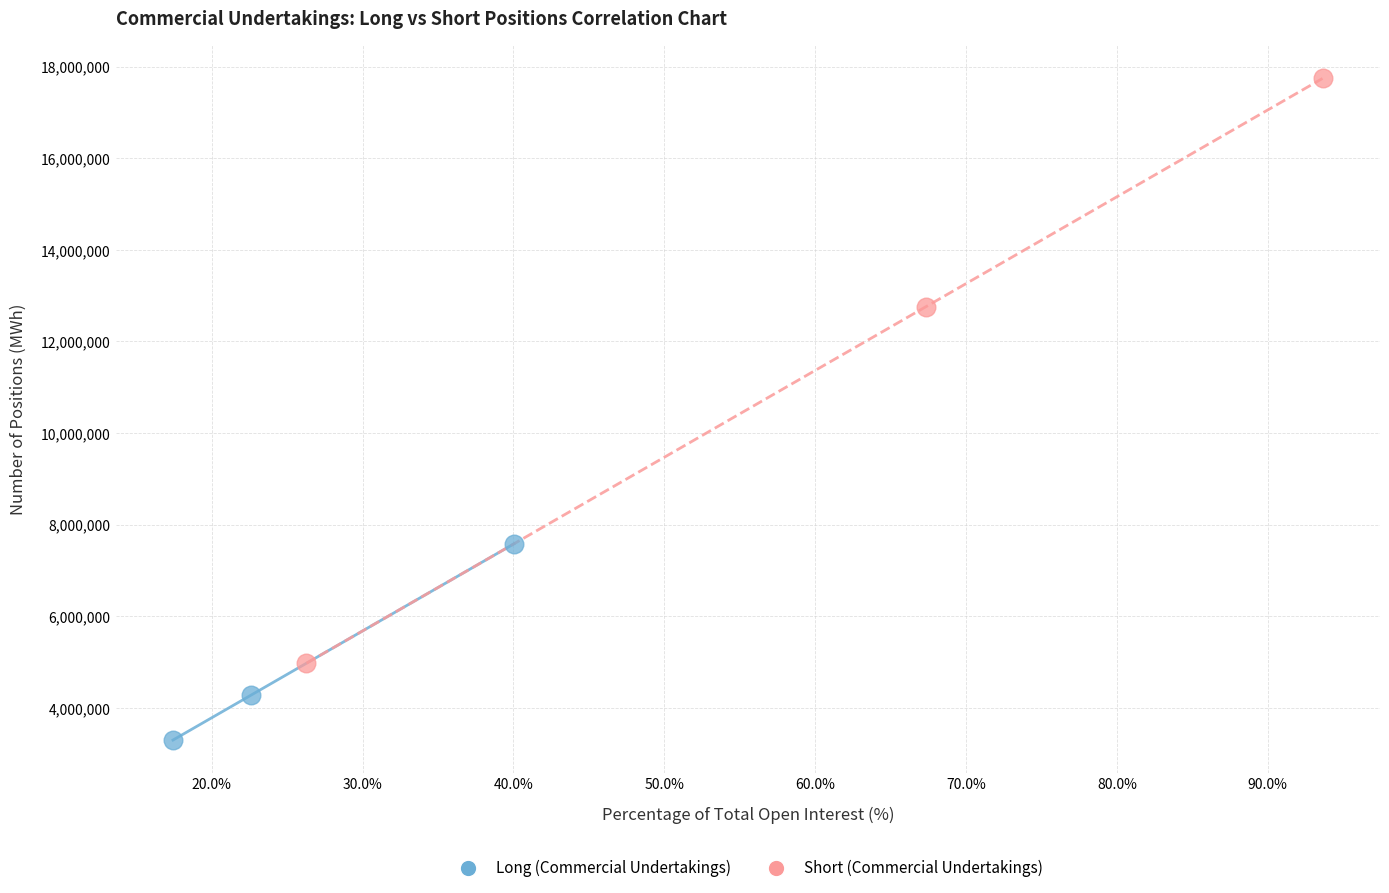

Which series reaches the minimum Y coordinate?

Long (Commercial Undertakings)